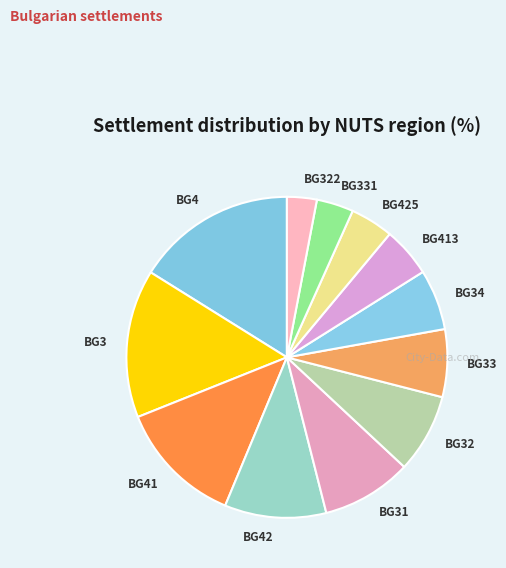

The BG3 slice represents 15% of the pie. True or false?

True